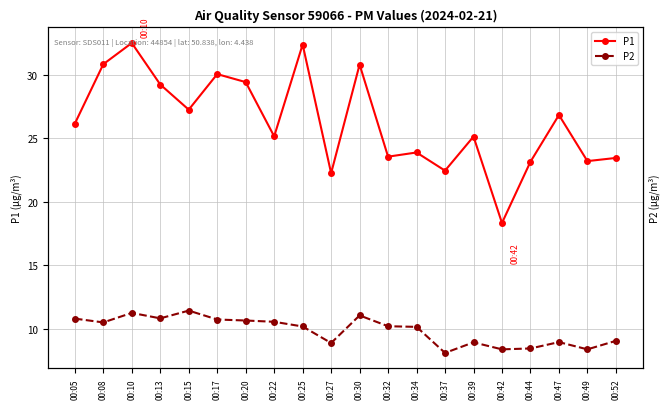

Reading right to left, transcribe all the data shown in this chart.

P1: 23.4	23.2	26.8	23.1	18.3	25.1	22.4	23.9	23.6	30.8	22.2	32.4	25.1	29.4	30.1	27.2	29.2	32.5	30.8	26.1
P2: 9.1	8.4	8.9	8.4	8.4	8.9	8.1	10.2	10.2	11.1	8.9	10.2	10.6	10.7	10.7	11.4	10.8	11.2	10.5	10.8